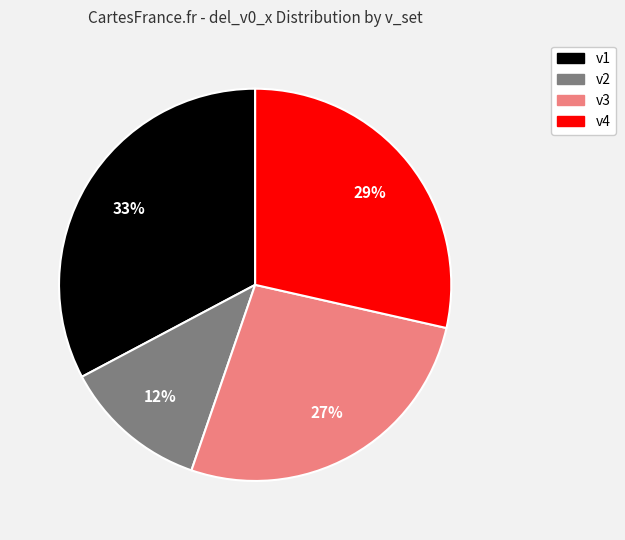

How many slices are in this pie chart?

4